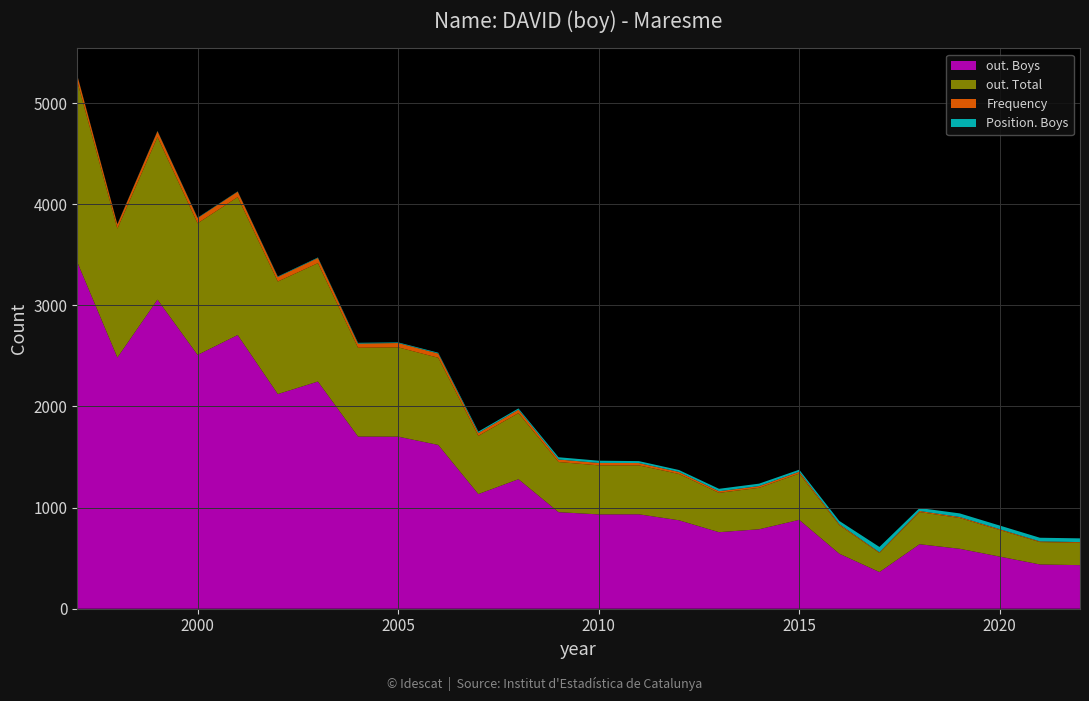

Reading left to right, what are all the values shown in this chart?

out. Boys: 1997=3428	1998=2484	1999=3057	2000=2510	2001=2707	2002=2123	2003=2247	2004=1703	2005=1702	2006=1620	2007=1134	2008=1281	2009=955	2010=933	2011=934	2012=875	2013=757	2014=786	2015=879	2016=544	2017=363	2018=638	2019=593	2021=438	2022=431
out. Total: 1997=1788	1998=1275	1999=1608	2000=1302	2001=1364	2002=1113	2003=1171	2004=878	2005=883	2006=862	2007=576	2008=654	2009=496	2010=485	2011=484	2012=458	2013=389	2014=410	2015=458	2016=282	2017=188	2018=318	2019=304	2021=221	2022=221
Frequency: 1997=59	1998=42	1999=58	2000=52	2001=54	2002=45	2003=51	2004=41	2005=43	2006=42	2007=28	2008=34	2009=25	2010=24	2011=23	2012=20	2013=16	2014=17	2015=18	2016=11	2017=7	2018=11	2019=10	2021=7	2022=7
Position. Boys: 1997=2	1998=3	1999=3	2000=4	2001=3	2002=5	2003=5	2004=8	2005=6	2006=8	2007=14	2008=12	2009=22	2010=22	2011=19	2012=19	2013=24	2014=24	2015=20	2016=31	2017=53	2018=29	2019=36	2021=36	2022=37